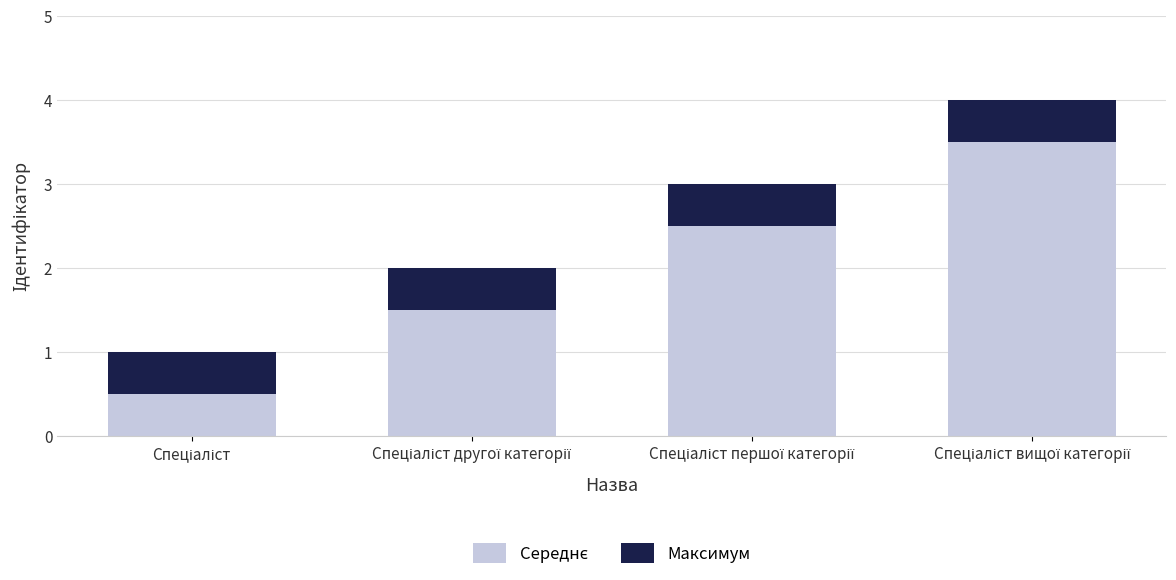

What is the sum of all Середнє values?

8.0